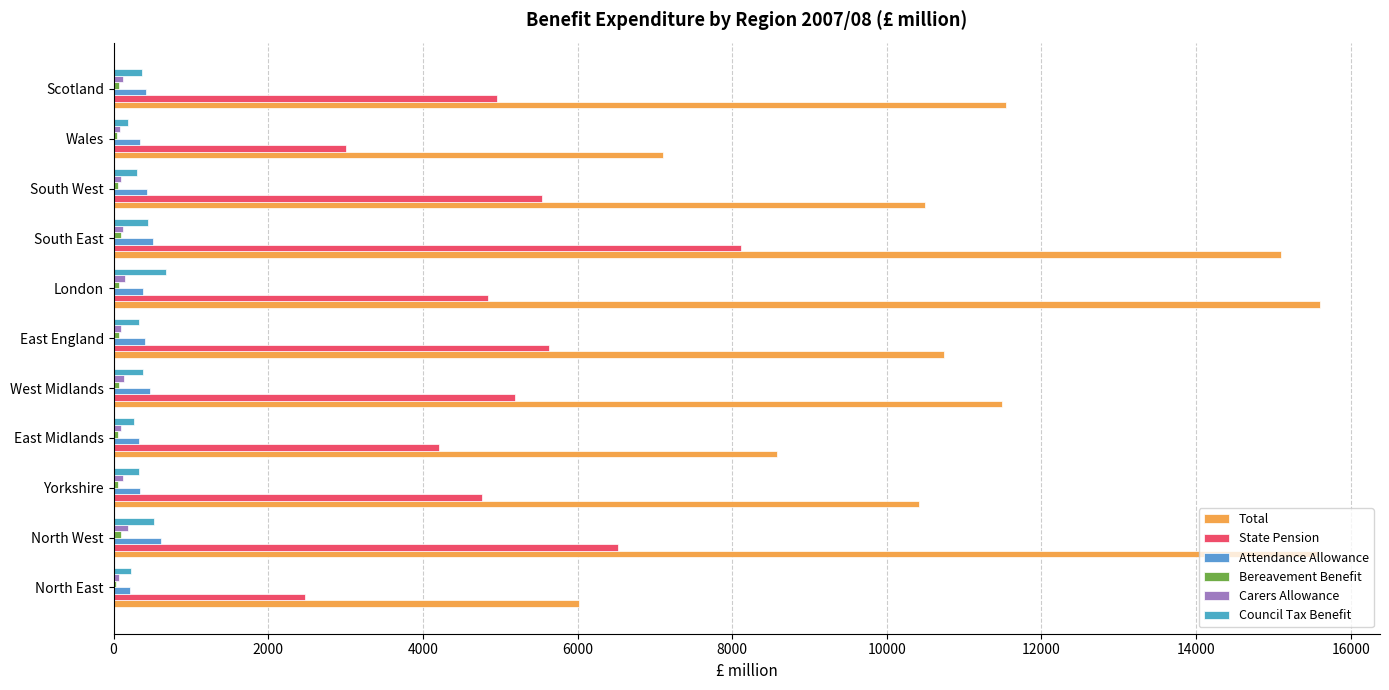

How many data points does each series have?

11